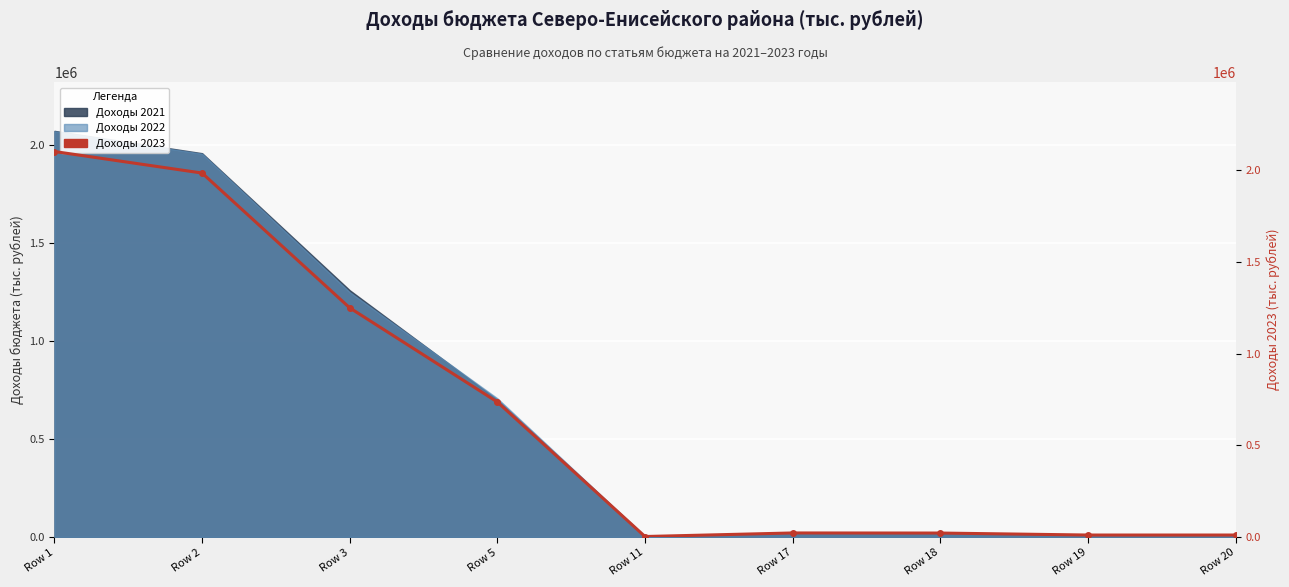

Rank the categories by value from highest to lowest.

Row 1, Row 2, Row 3, Row 5, Row 17, Row 18, Row 19, Row 20, Row 11